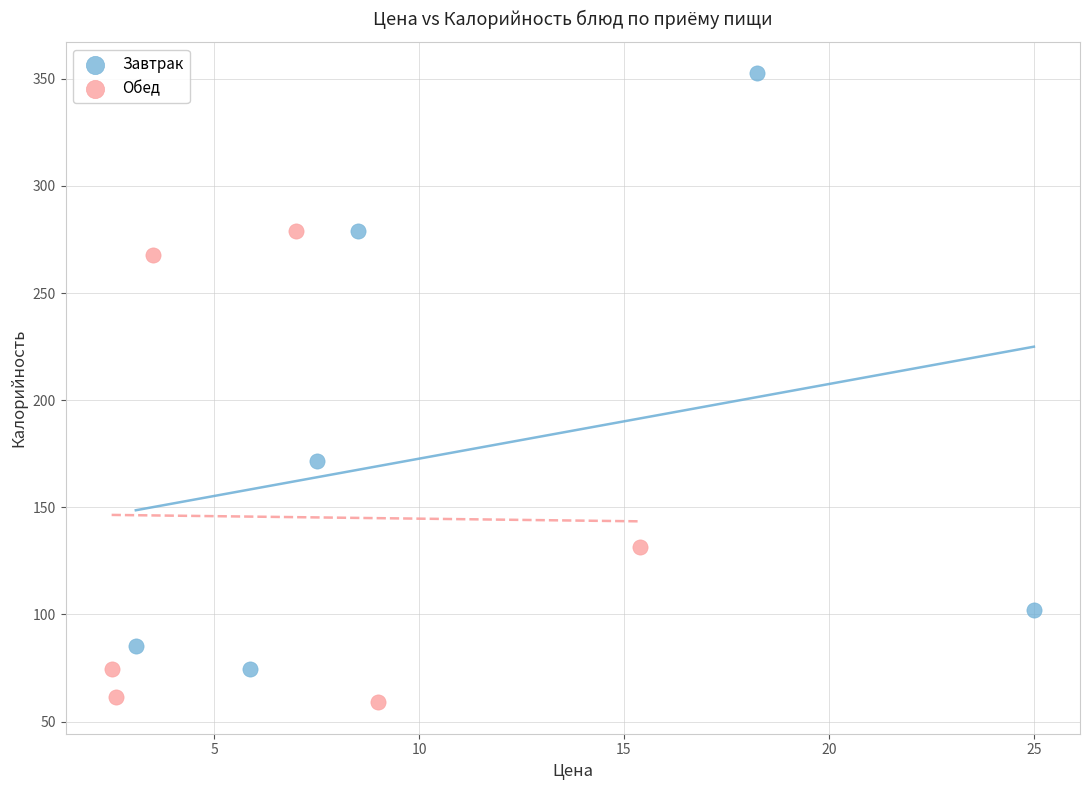

Which series contains the lowest Y value?

Обед